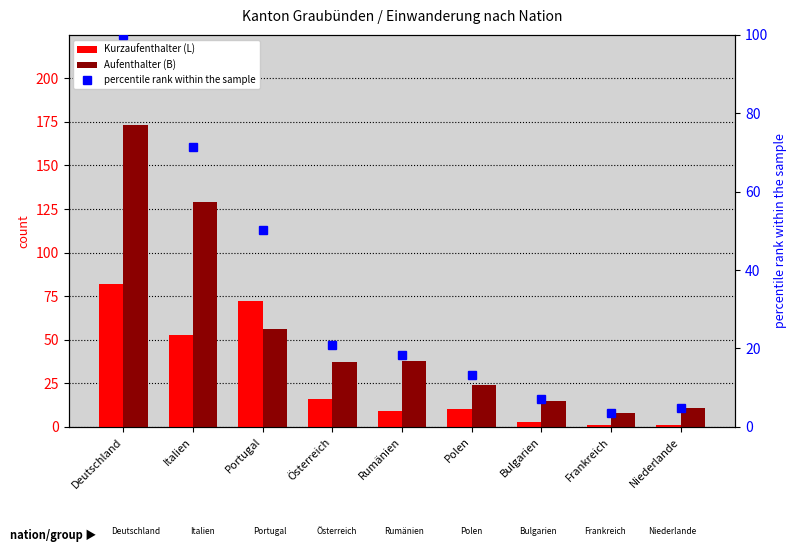

How many data points does each series have?

9